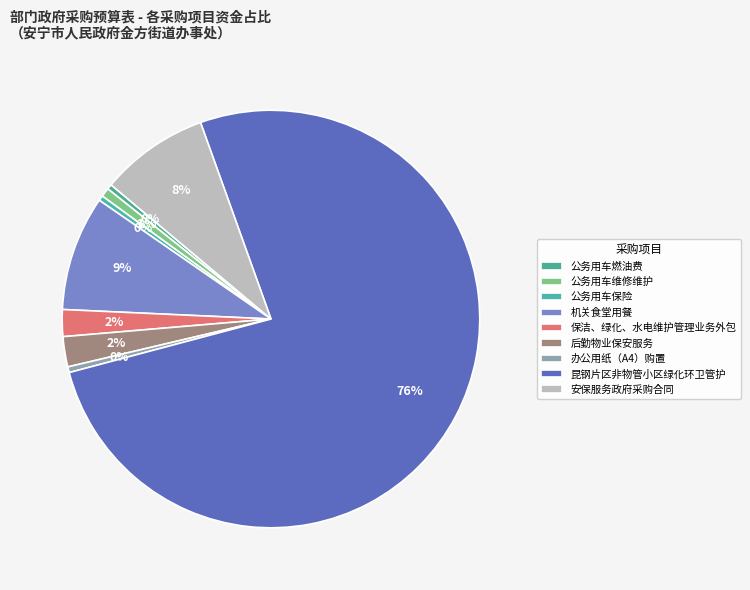

True or false: 公务用车保险 accounts for 0% of the total.

True